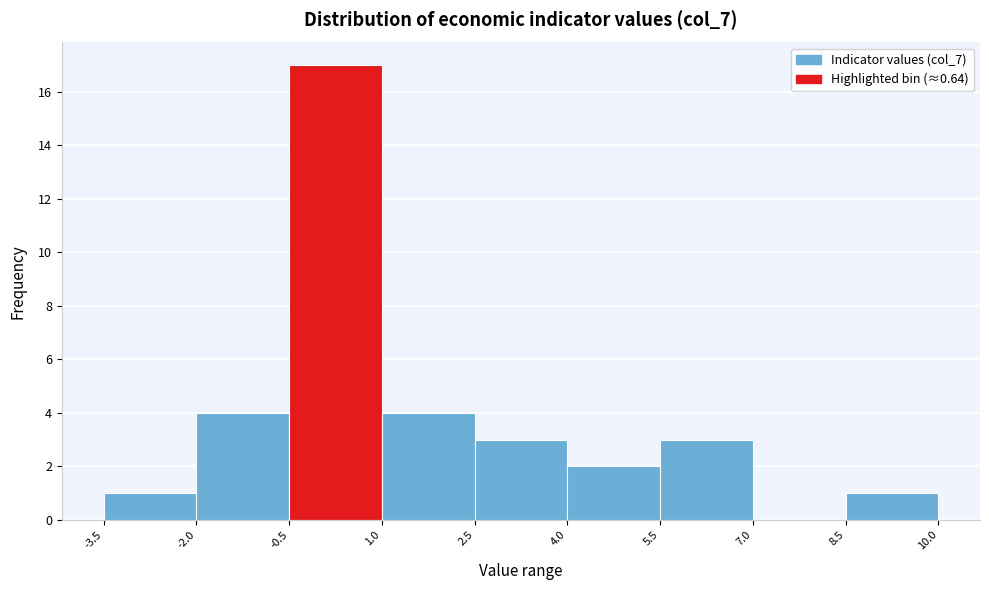

Which range on the x-axis has the tallest bar?

-0.5 to 1.0